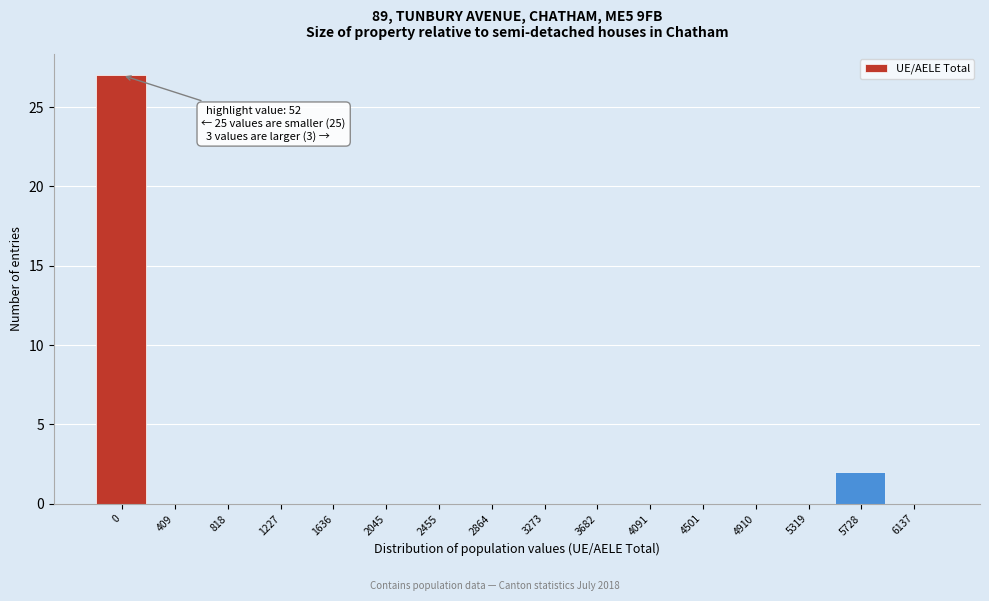

Reading right to left, list all the values displayed in this chart.

6137=0	5728=2	5319=0	4910=0	4501=0	4091=0	3682=0	3273=0	2864=0	2455=0	2045=0	1636=0	1227=0	818=0	409=0	0=27